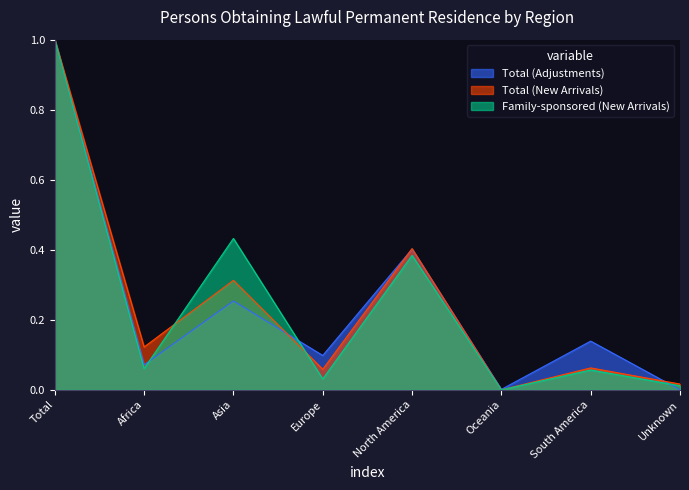

Is it true that Family-sponsored (New Arrivals) equals 0.0 at Europe?

False